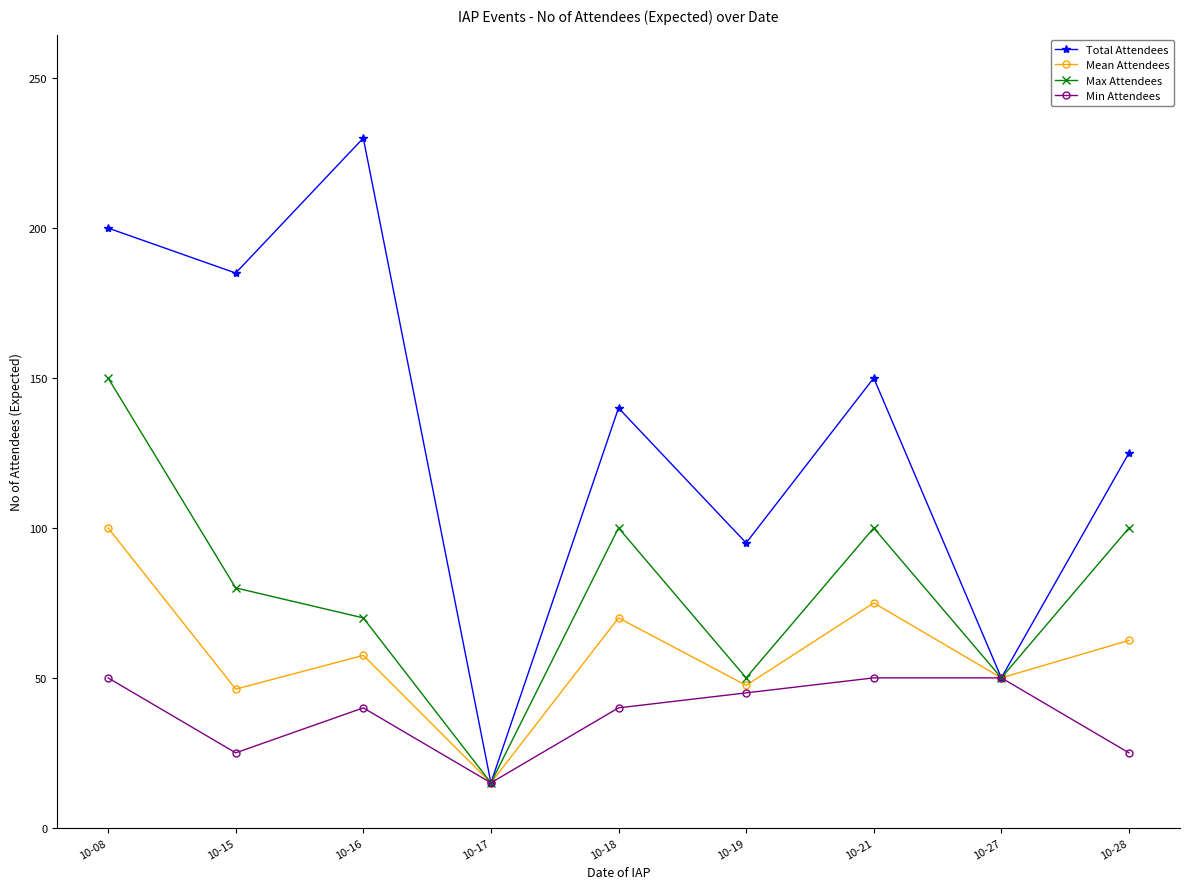

What is the value of the Total Attendees point at the 6th from the left?

95.0